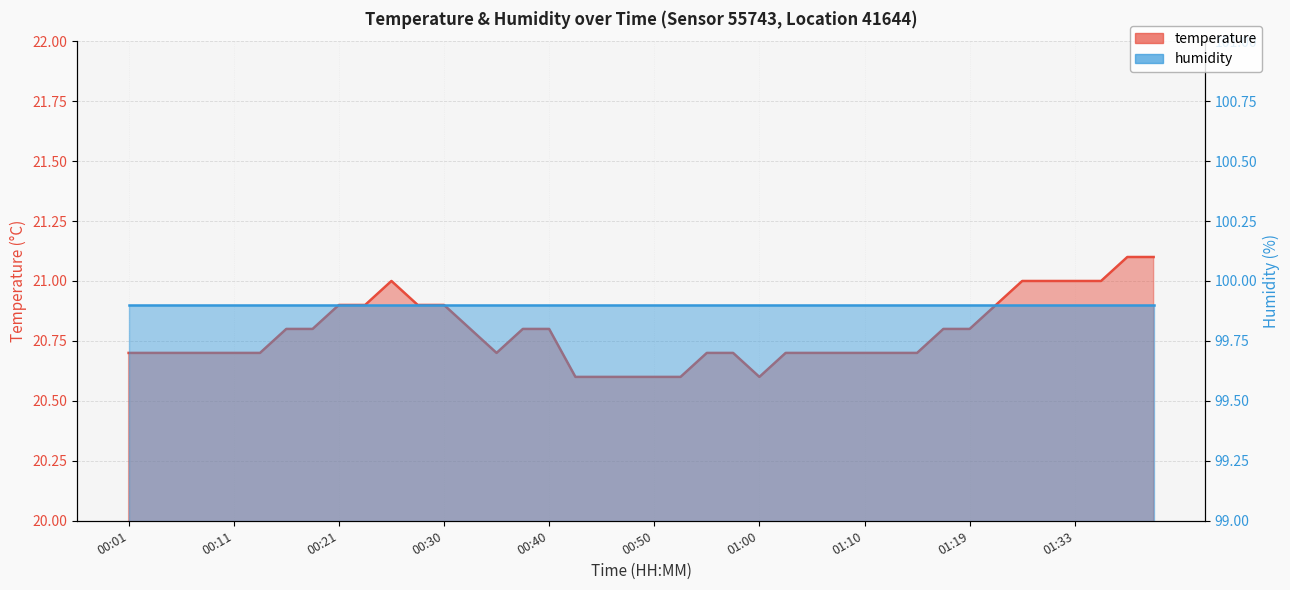

Rank the categories by value from highest to lowest.

01:37, 01:40, 00:25, 01:28, 01:30, 01:33, 01:35, 00:21, 00:23, 00:28, 00:30, 01:26, 00:16, 00:18, 00:33, 00:38, 00:40, 01:17, 01:19, 00:01, 00:04, 00:06, 00:08, 00:11, 00:13, 00:35, 00:55, 00:57, 01:02, 01:05, 01:07, 01:10, 01:12, 01:14, 00:43, 00:45, 00:47, 00:50, 00:52, 01:00